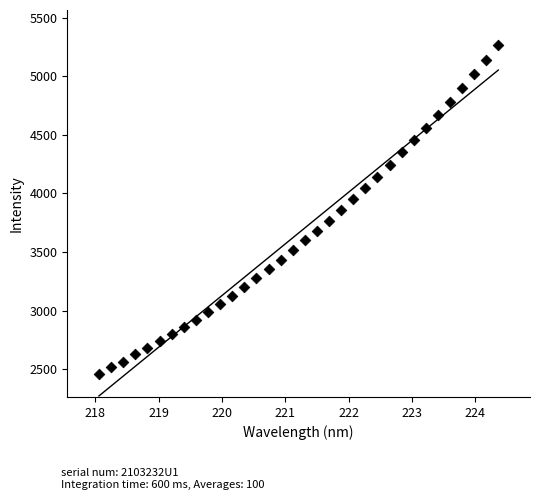

What is the range of Y values (max minus min)?

2803.5